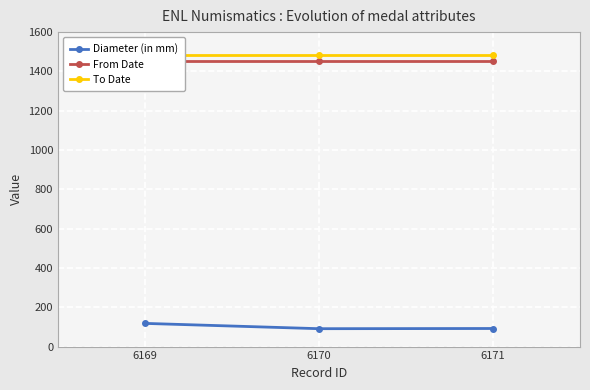

Reading left to right, list all the values displayed in this chart.

Diameter (in mm): 6169=118	6170=91	6171=92
From Date: 6169=1451	6170=1451	6171=1451
To Date: 6169=1481	6170=1481	6171=1481